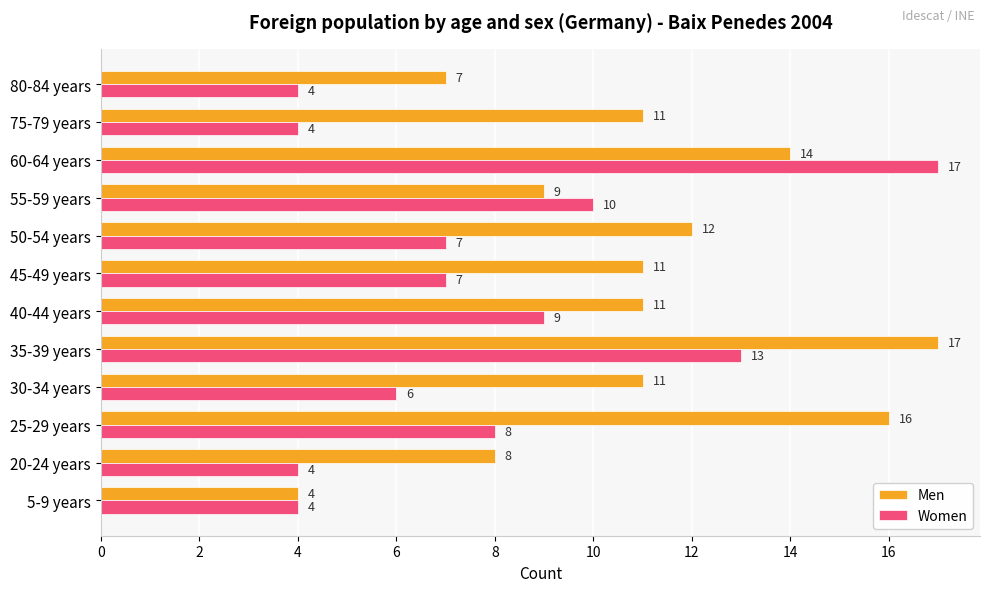

What is the difference between the maximum and minimum values in the Men series?

13